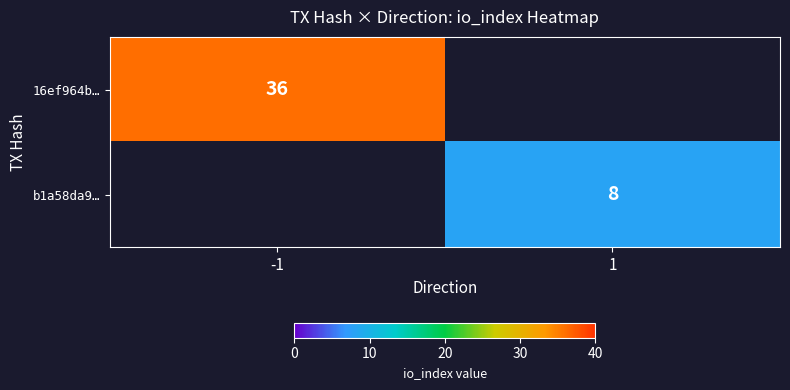

Which category has the highest value in the b1a58da9… series?

-1